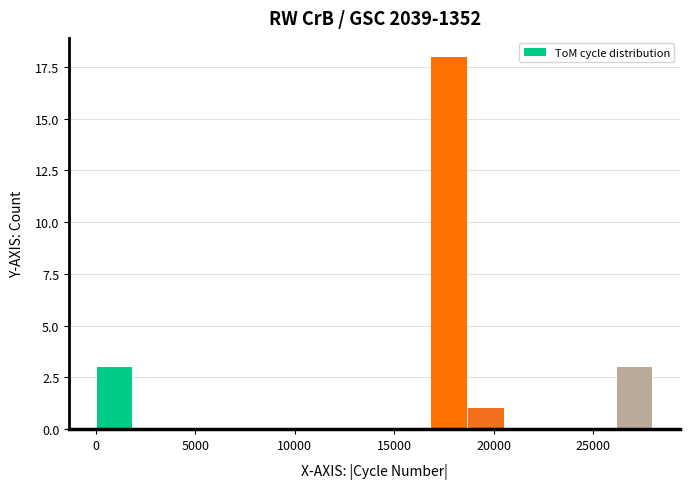

Read against the x-axis, roughly where is the centre of the tallest bar?

17500